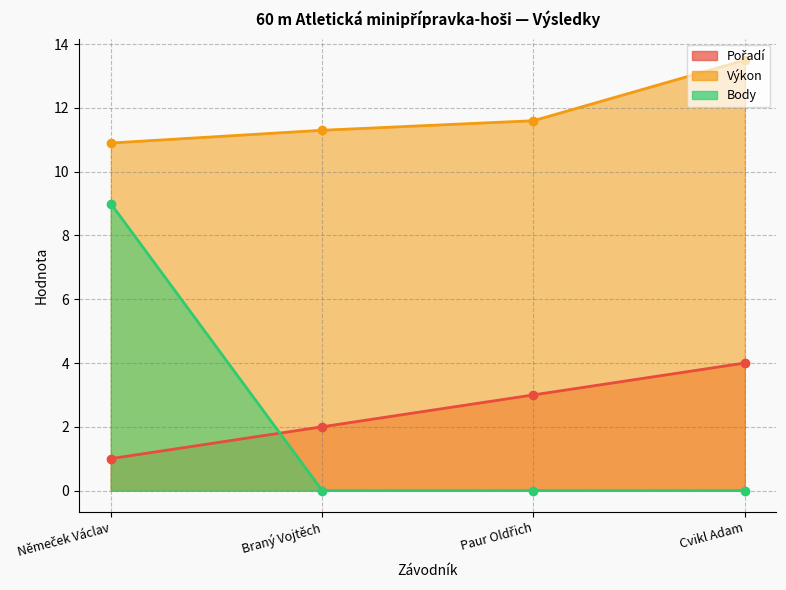

True or false: Pořadí and Výkon cross at least once.

False